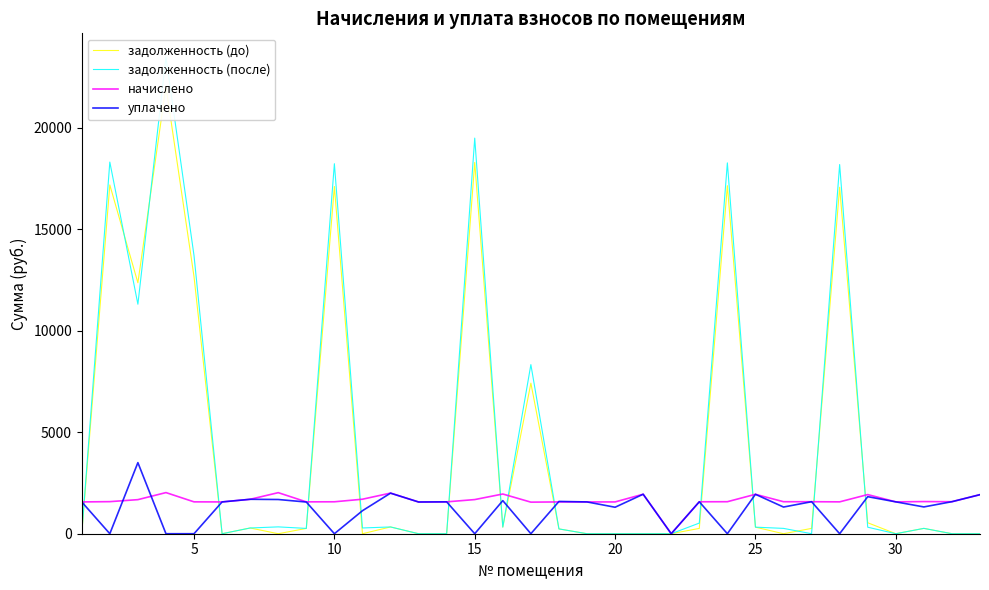

What is the highest value of the уплачено series?

3500.0